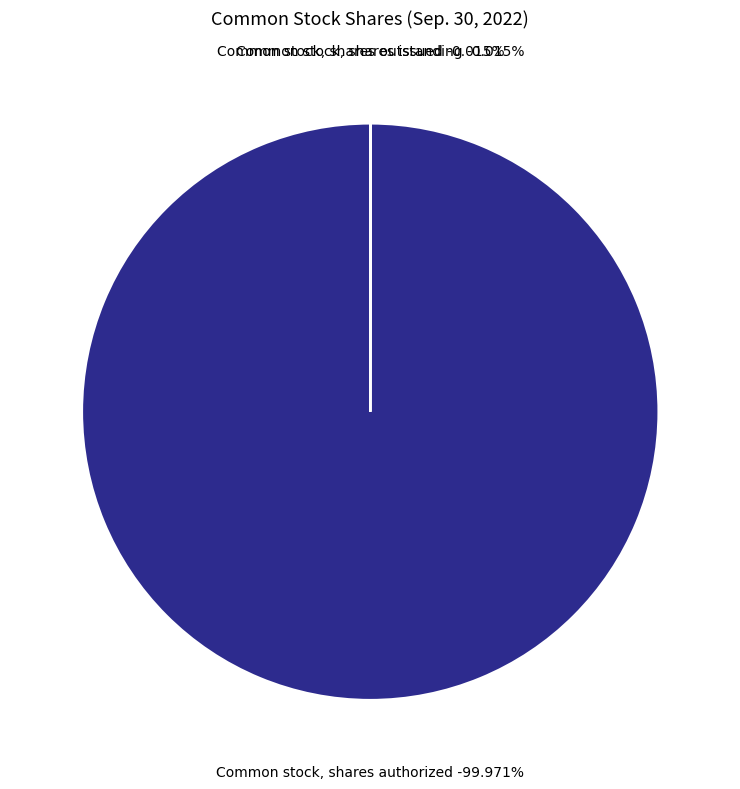

Count the number of slices in the pie.

3